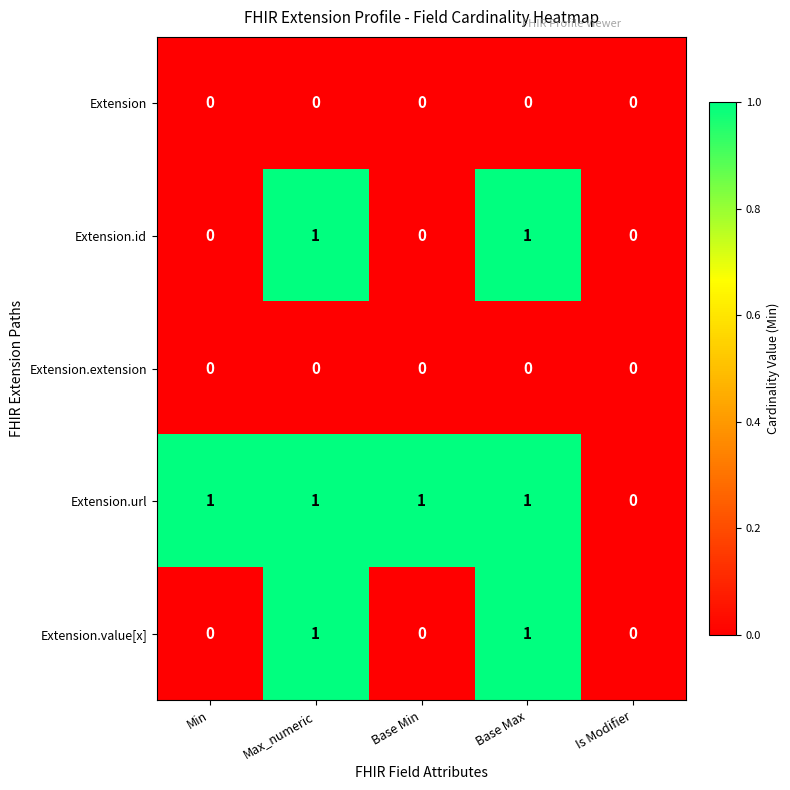

Reading right to left, what are all the values shown in this chart?

Extension: Is Modifier=0	Base Max=0	Base Min=0	Max_numeric=0	Min=0
Extension.id: Is Modifier=0	Base Max=1	Base Min=0	Max_numeric=1	Min=0
Extension.extension: Is Modifier=0	Base Max=0	Base Min=0	Max_numeric=0	Min=0
Extension.url: Is Modifier=0	Base Max=1	Base Min=1	Max_numeric=1	Min=1
Extension.value[x]: Is Modifier=0	Base Max=1	Base Min=0	Max_numeric=1	Min=0